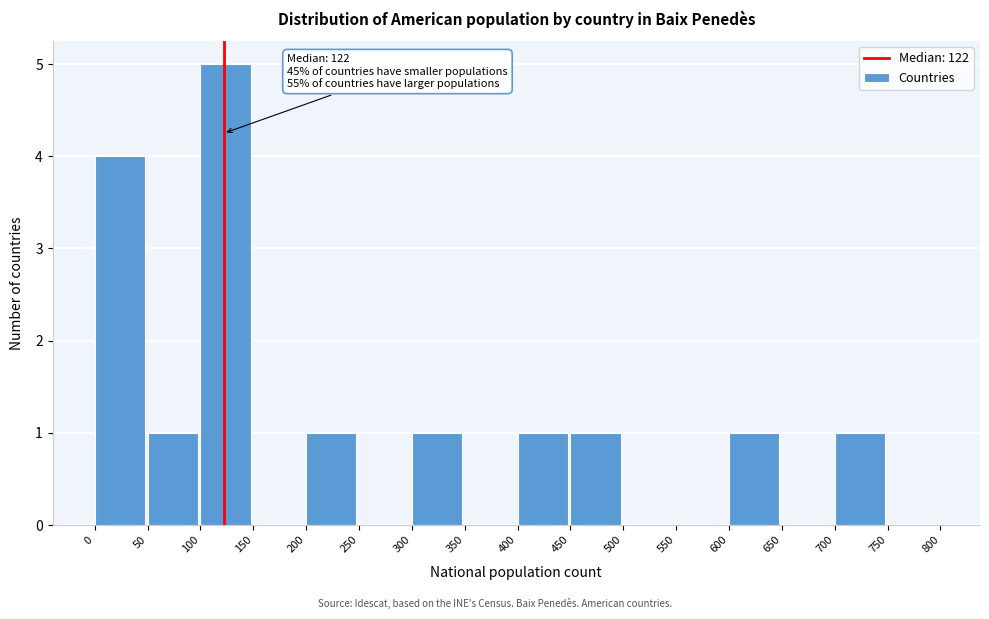

Which range on the x-axis has the tallest bar?

100 to 150